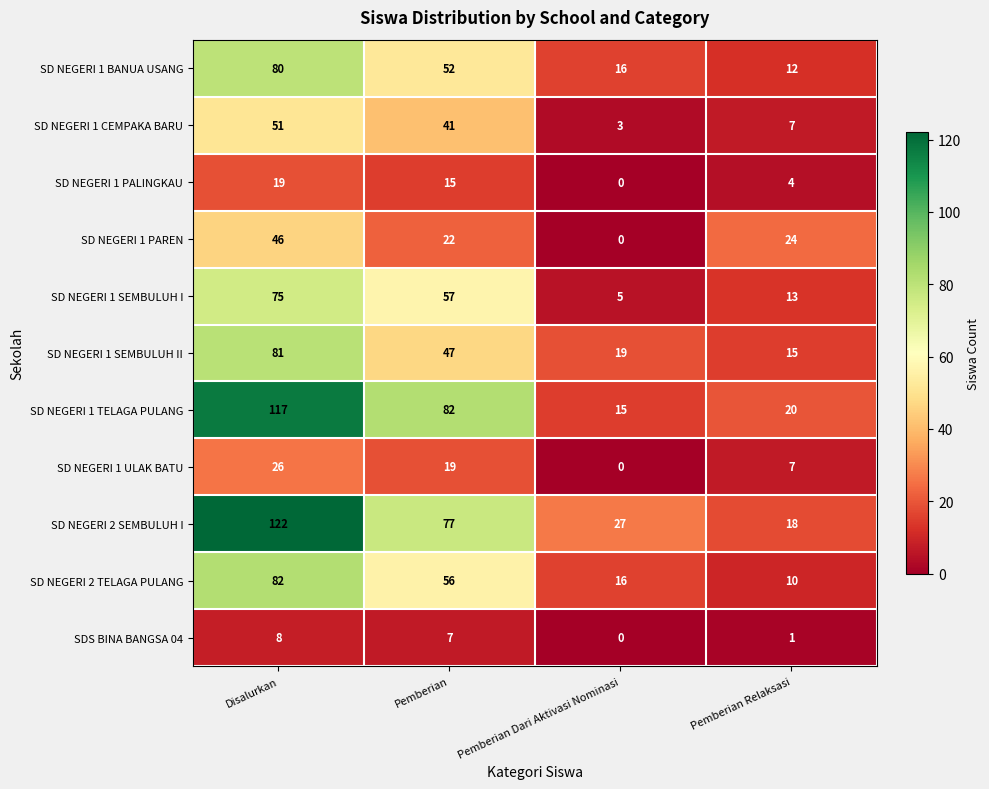

What is the total value across all series at Pemberian Relaksasi?

131